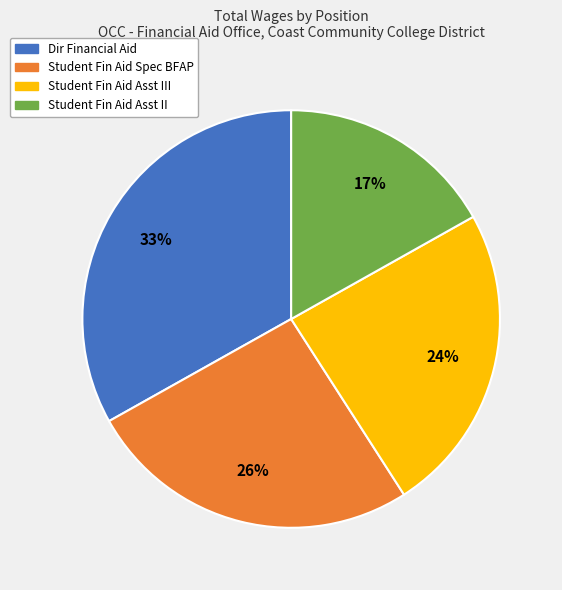

To the nearest percent, what is the average slice percentage?

25%